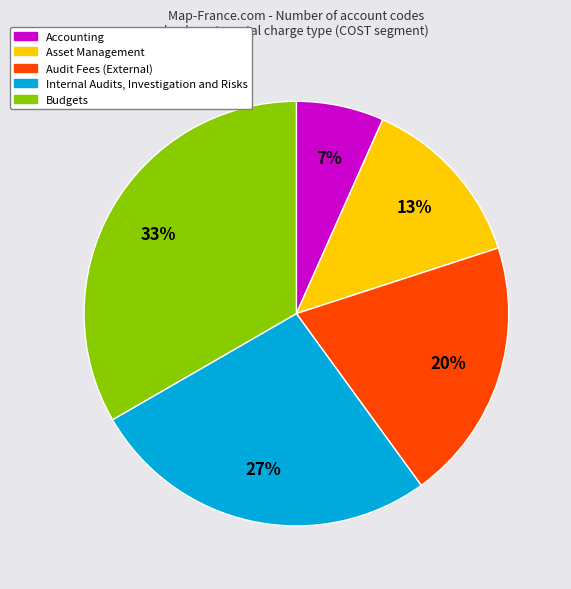

Is there a majority slice in this chart?

No